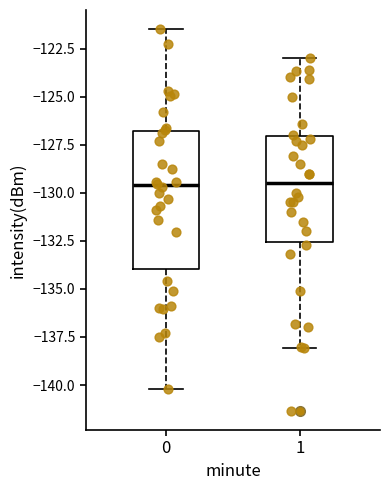

Where does the median line of the box at x = 0 sit on the y-axis? The values are not printed on the chart, so give them approximately, as read against the axis.

-129.5